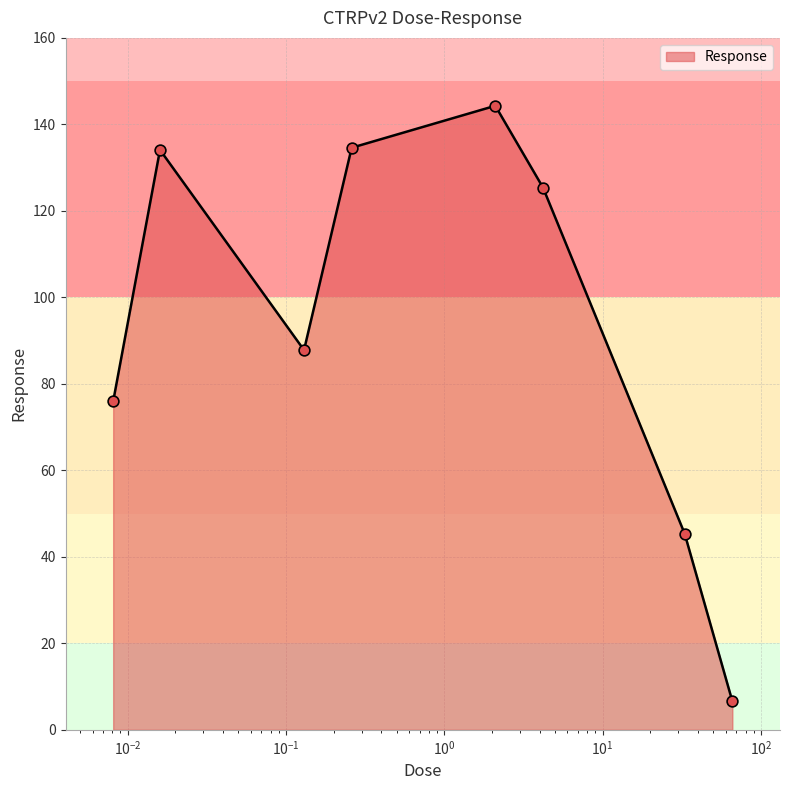

True or false: the data has more than 2 interior local peaks.

False